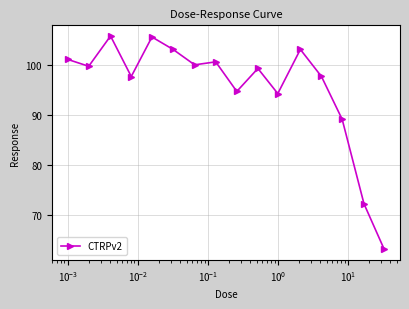

What is the value of the 16th point from the left?

63.0